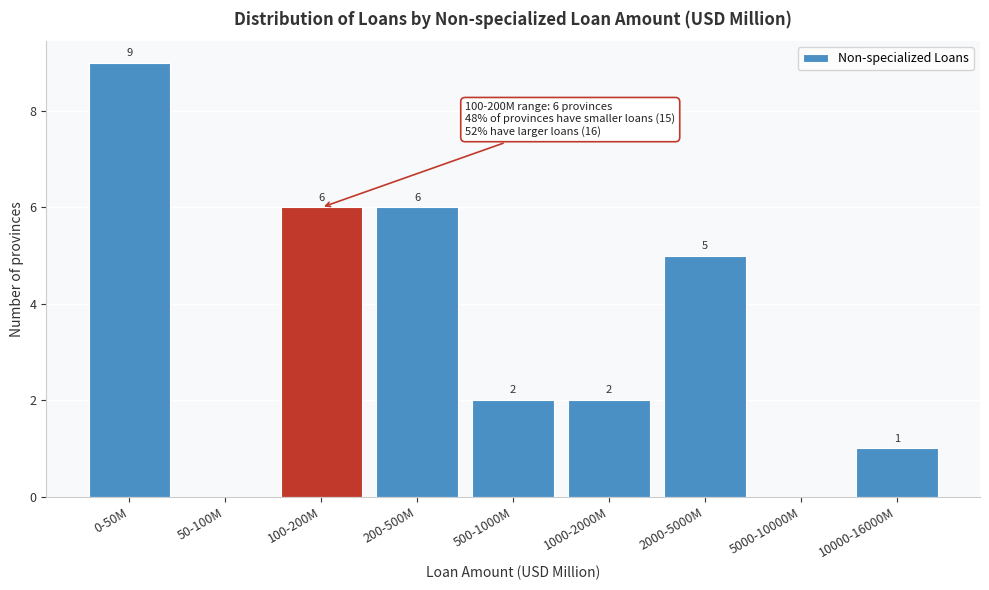

Reading left to right, extract all data points from this chart.

0-50M=9	50-100M=0	100-200M=6	200-500M=6	500-1000M=2	1000-2000M=2	2000-5000M=5	5000-10000M=0	10000-16000M=1